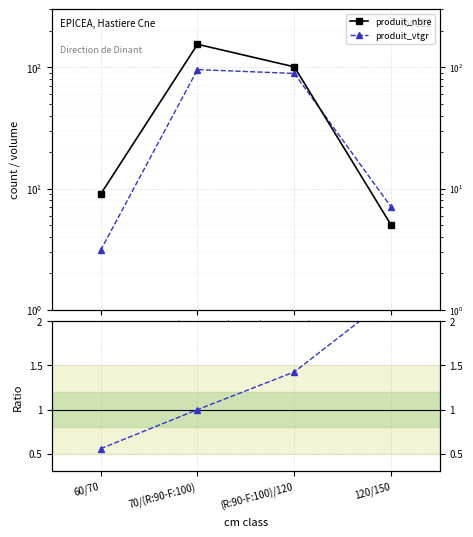

How many interior local peaks does the produit_vtgr series have?

1